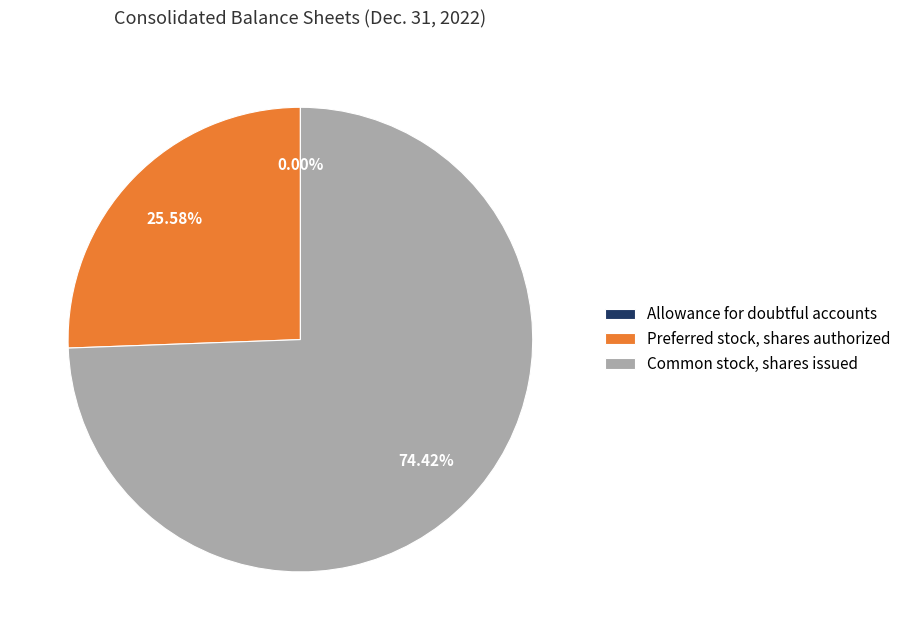

The Preferred stock, shares authorized slice represents 26% of the pie. True or false?

True